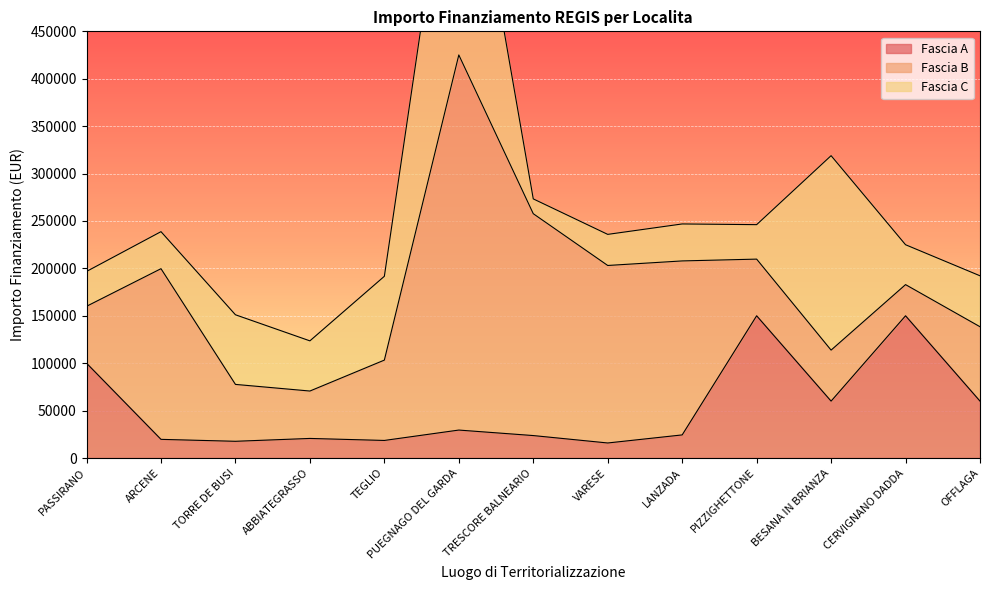

What is the difference between the second highest and minimum values in the Fascia C series?

189461.4